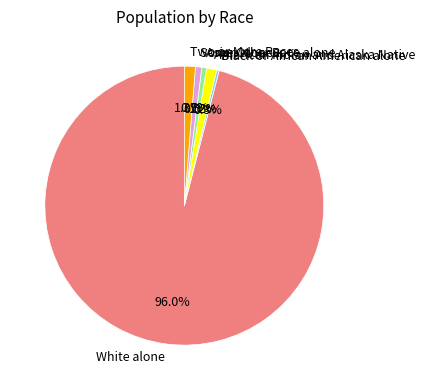

What is the largest slice in the pie chart?

White alone